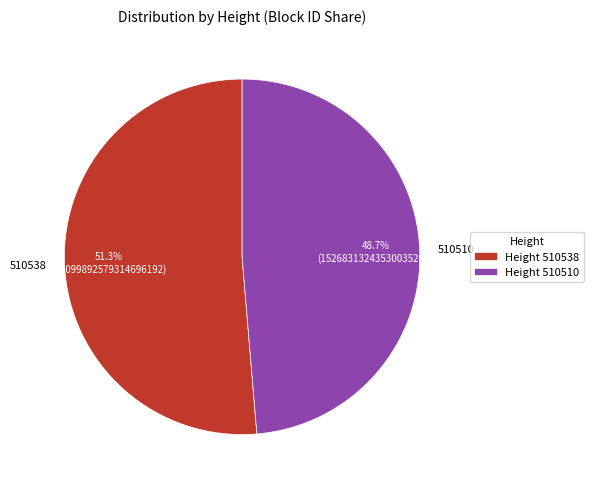

What is the largest slice in the pie chart?

510538